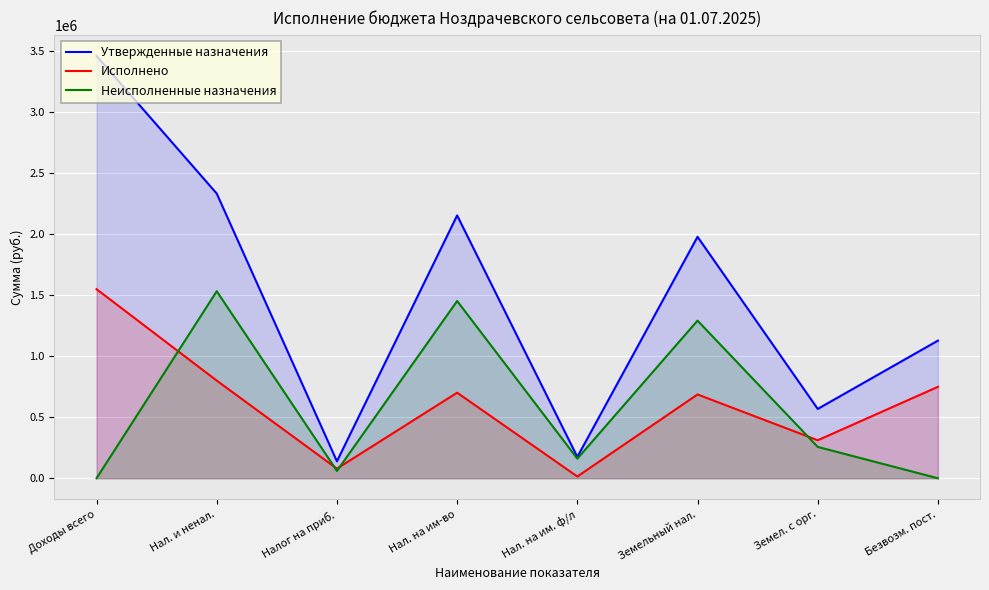

True or false: Исполнено and Утвержденные назначения intersect in this chart.

False